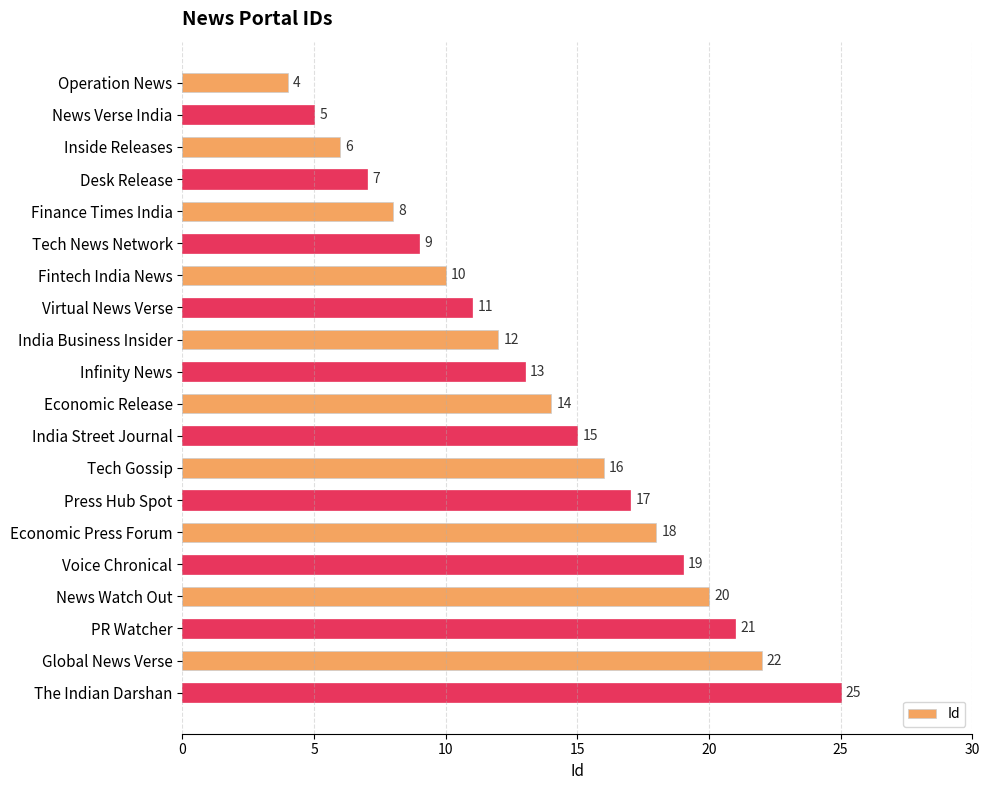

Rank the categories by value from lowest to highest.

Operation News, News Verse India, Inside Releases, Desk Release, Finance Times India, Tech News Network, Fintech India News, Virtual News Verse, India Business Insider, Infinity News, Economic Release, India Street Journal, Tech Gossip, Press Hub Spot, Economic Press Forum, Voice Chronical, News Watch Out, PR Watcher, Global News Verse, The Indian Darshan